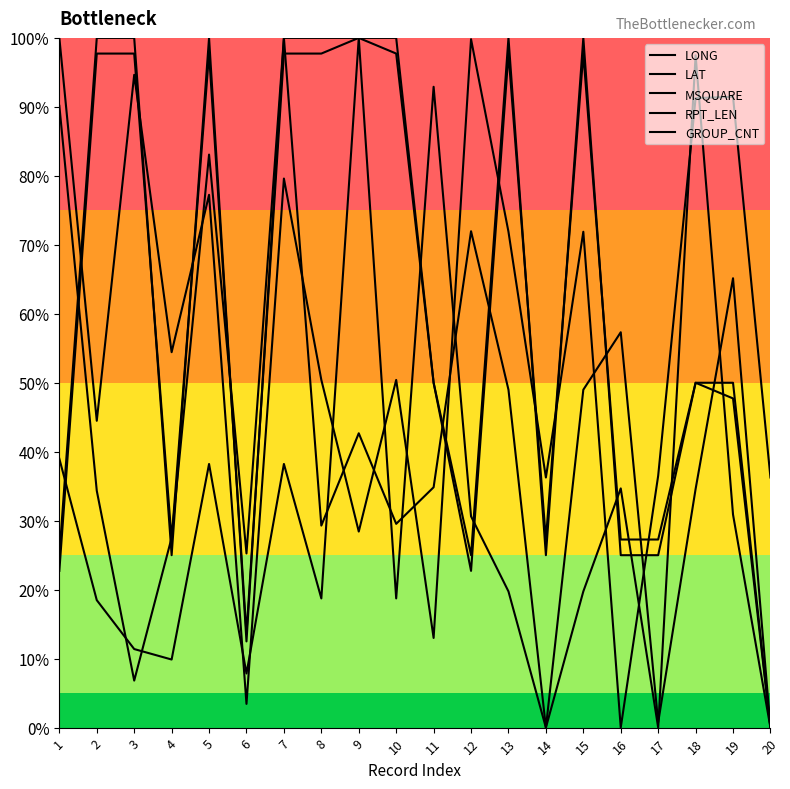

The value of RPT_LEN at 10 is 1.6. True or false?

False